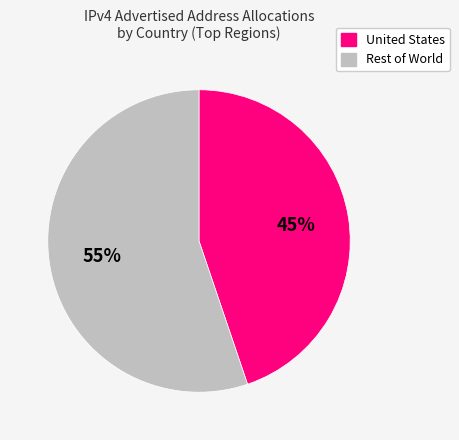

What is the largest slice in the pie chart?

Rest of World